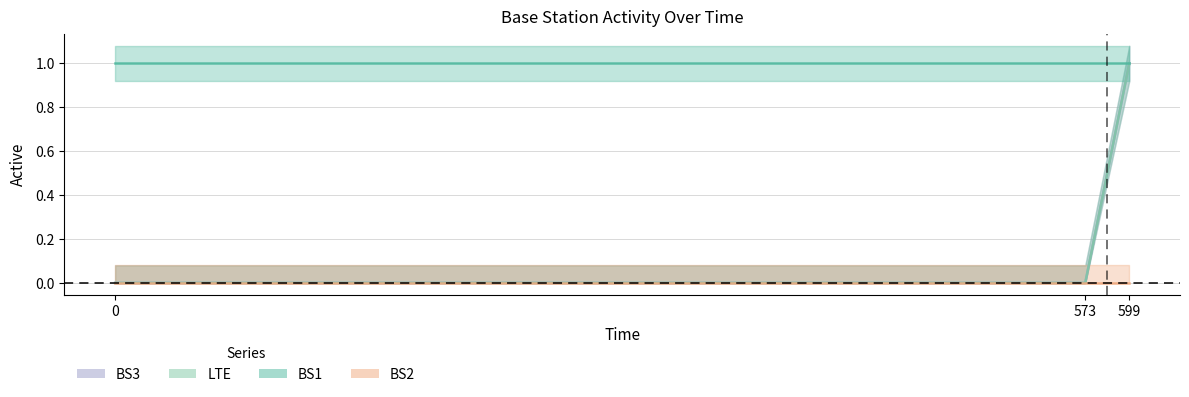

What is the difference between the BS3 values at 599 and 573?

1